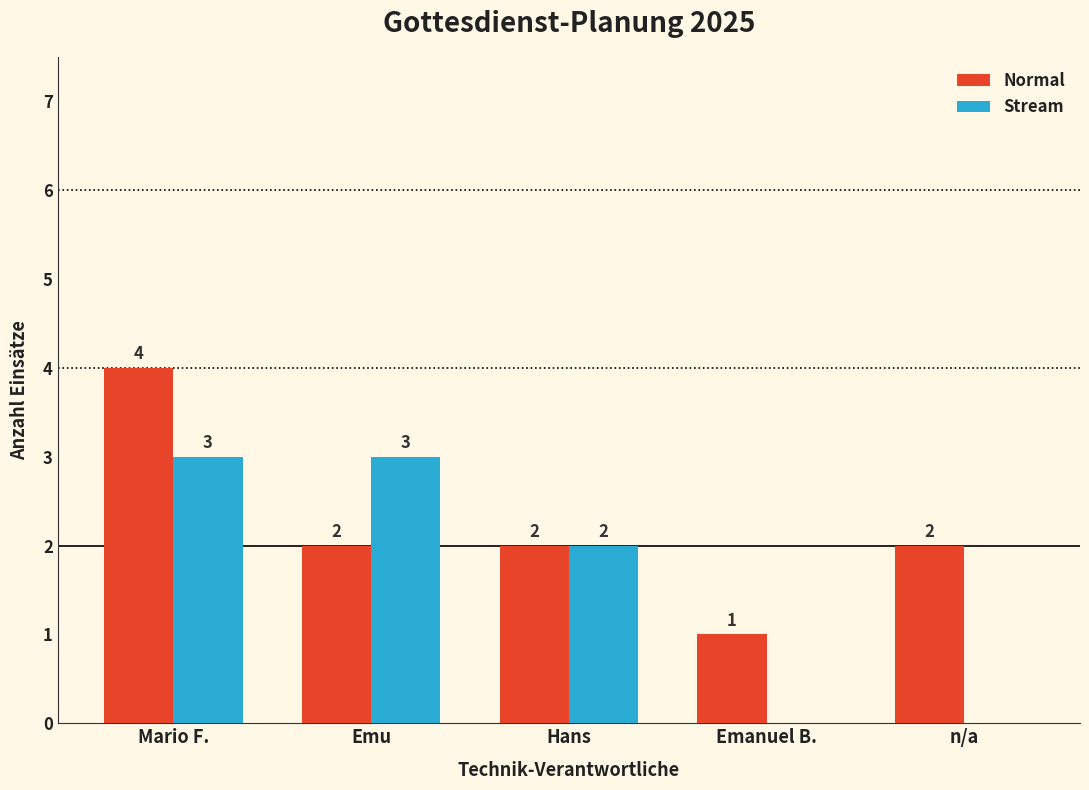

Is the value of Stream at Mario F. greater than the value of Normal at Emanuel B.?

Yes